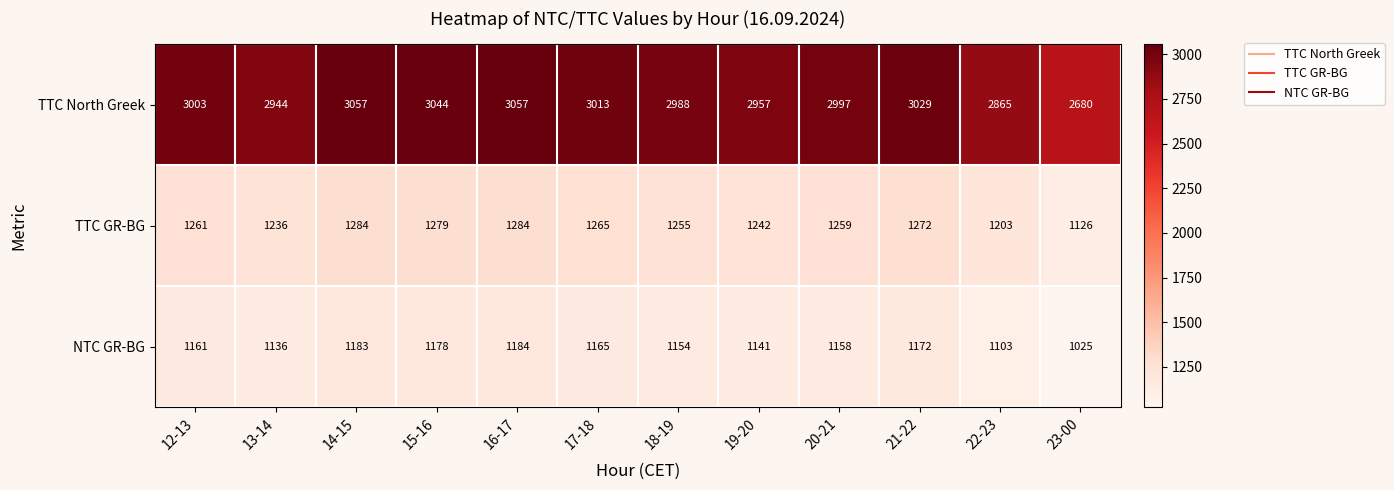

What is the maximum value shown in the chart?

3057